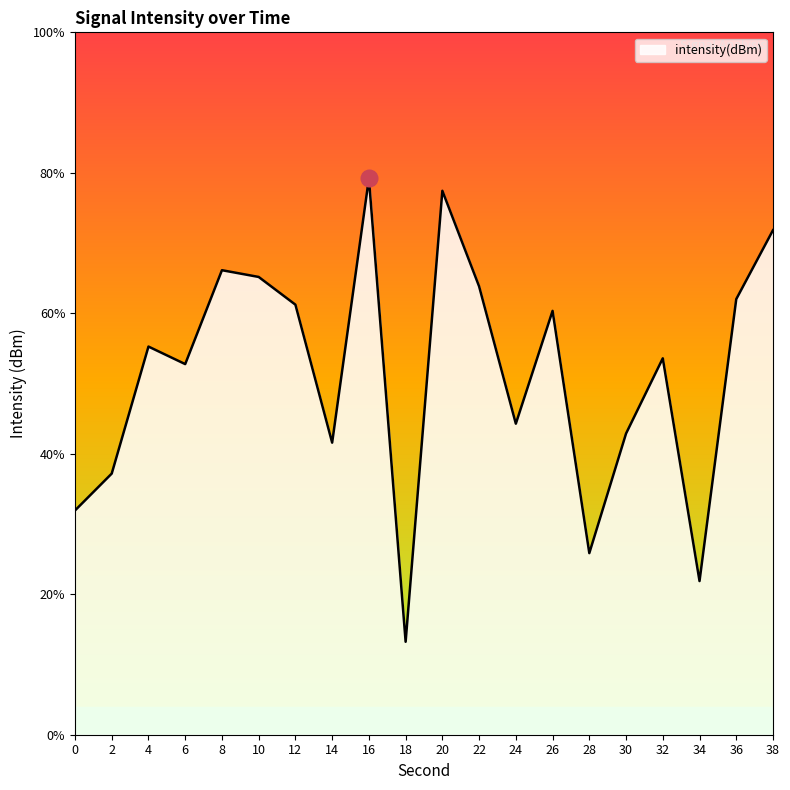

How many data points does each series have?

20